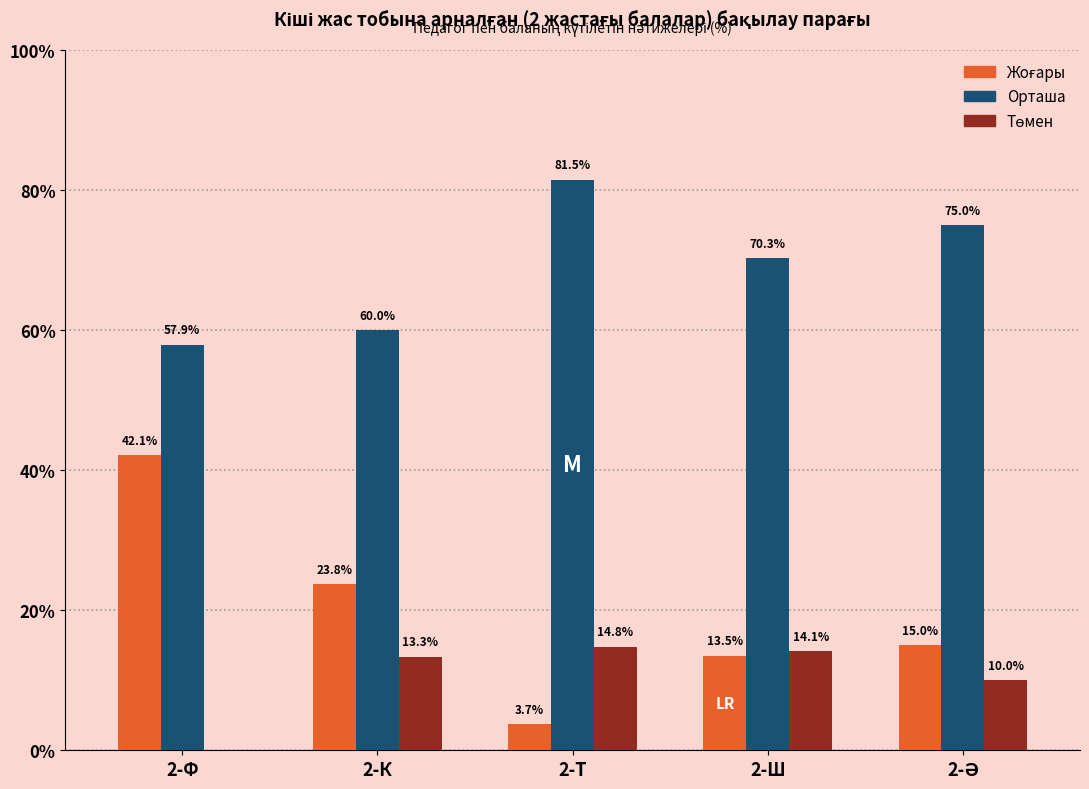

True or false: Орташа has a value of 70.3 at 2-Ш.

True